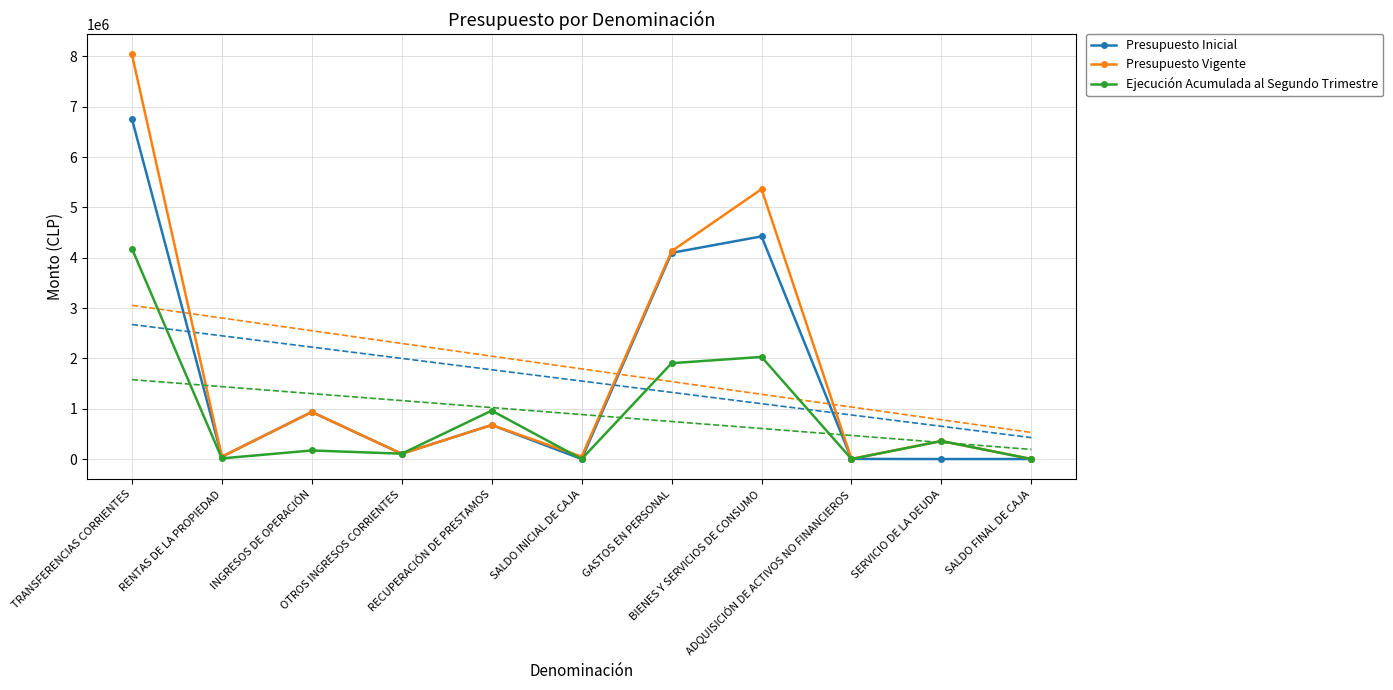

Between RENTAS DE LA PROPIEDAD and ADQUISICIÓN DE ACTIVOS NO FINANCIEROS, which is larger?

RENTAS DE LA PROPIEDAD